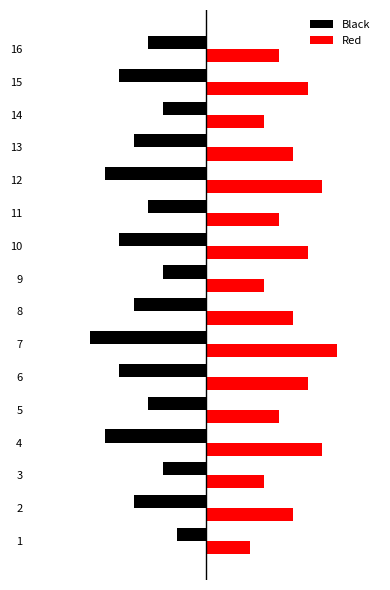

The Red series shows 8 at 8. True or false?

False